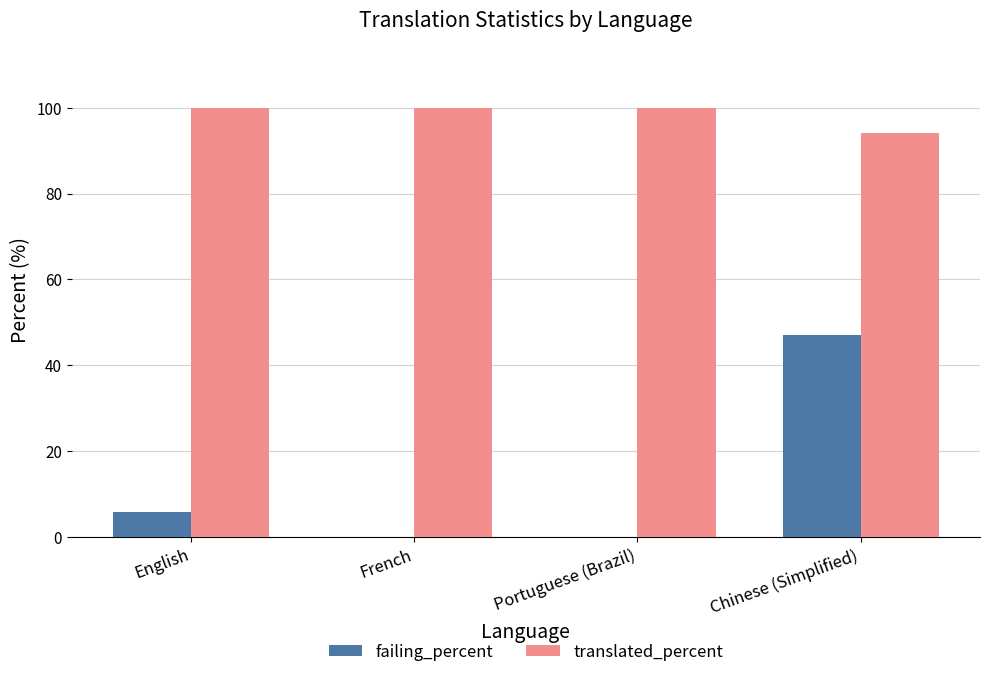

What is the average value of the failing_percent series?

13.2